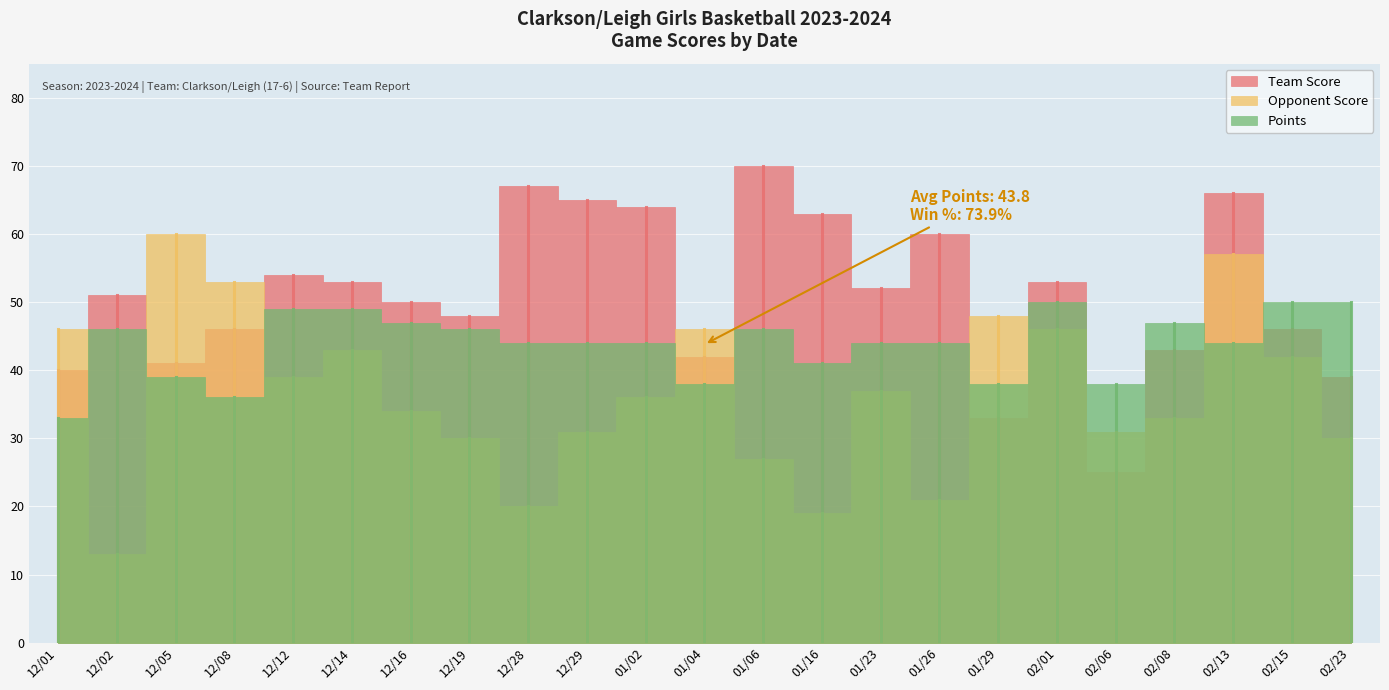

What is the smallest value displayed?

13